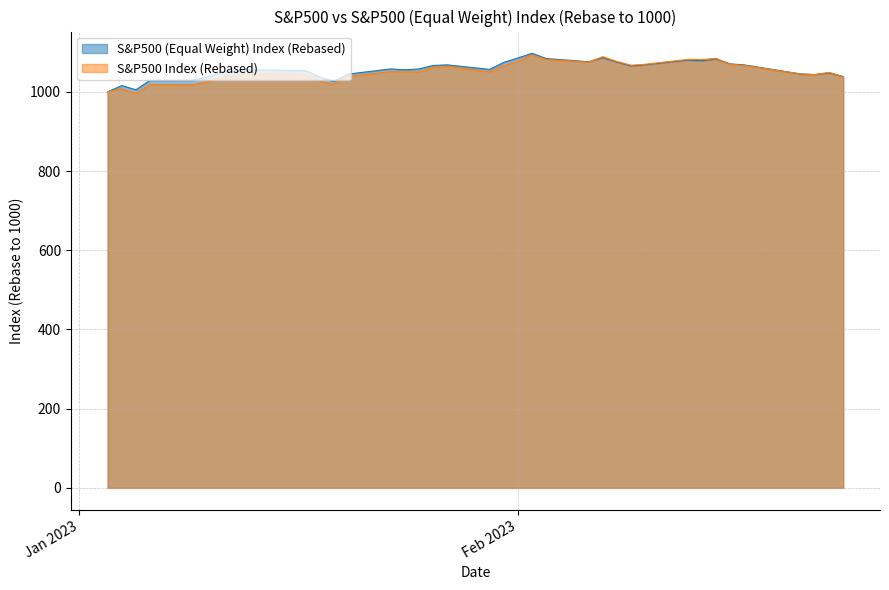

Which series has the largest range (max minus min)?

S&P500 (Equal Weight) Index (Rebased)